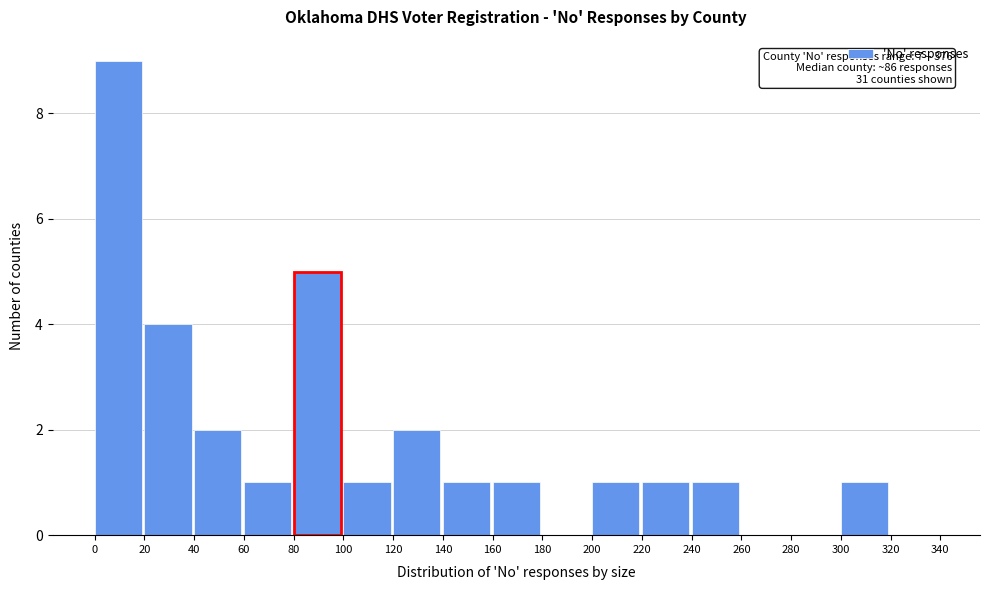

Over which range of the x-axis is the bar tallest?

0 to 20